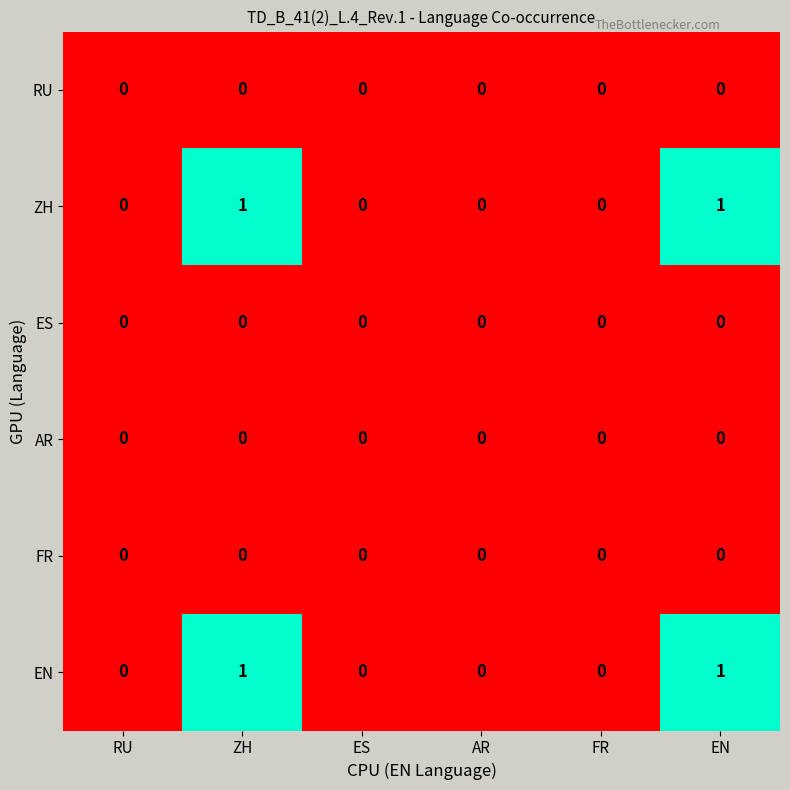

What is the maximum value shown in the chart?

1